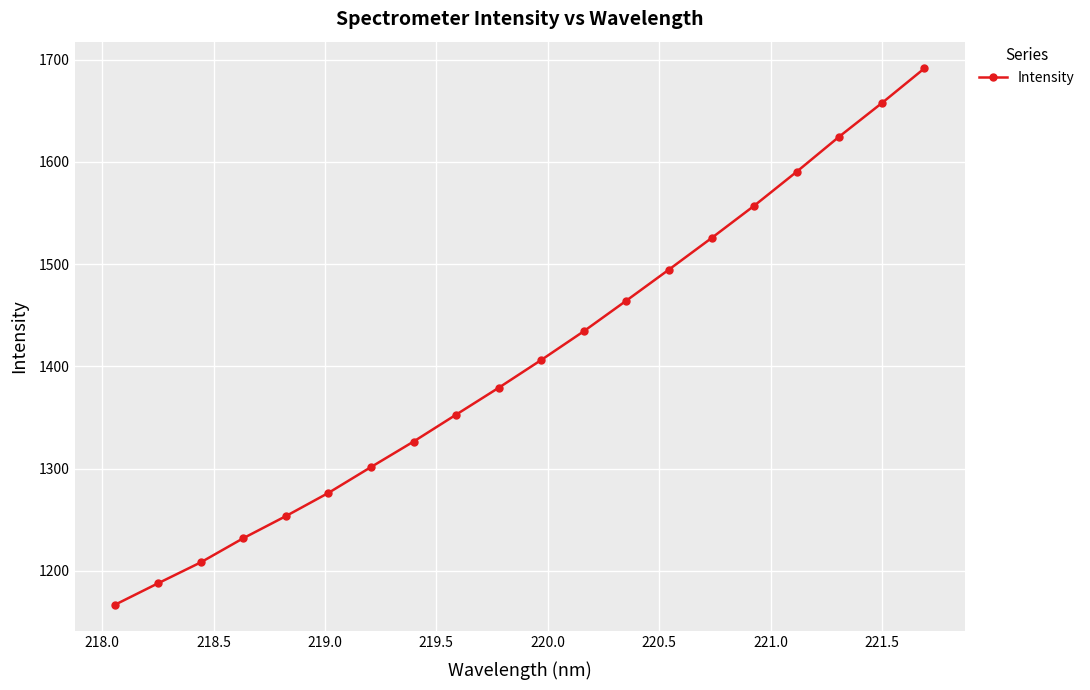

What is the value of the 2nd point from the left?

1187.8